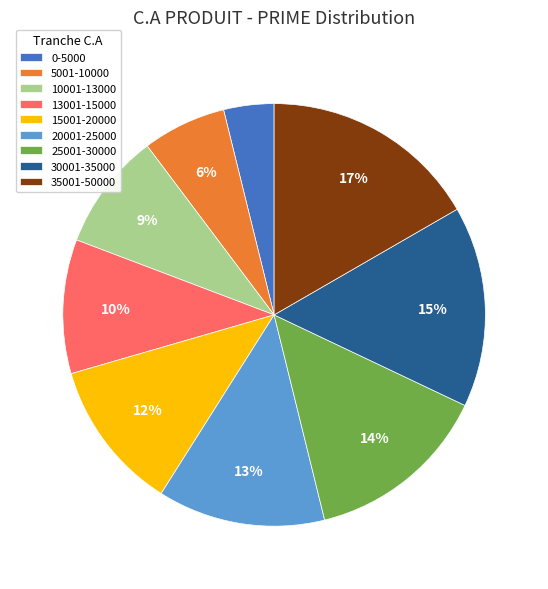

What is the largest slice in the pie chart?

35001-50000